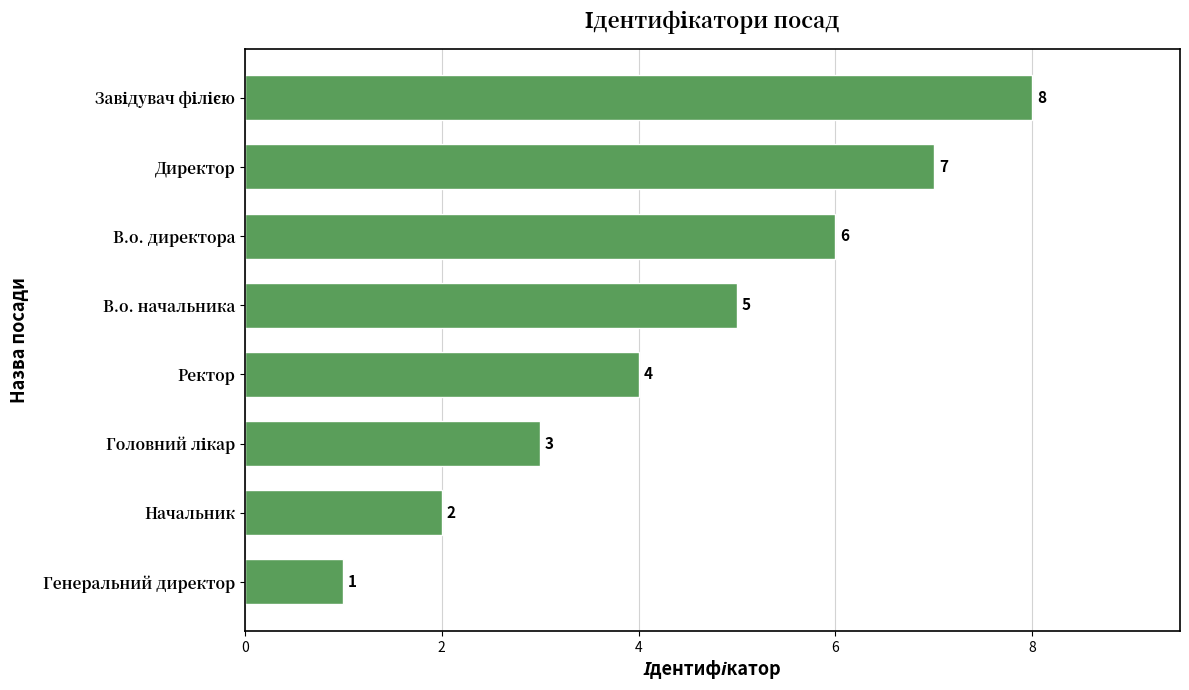

True or false: the data shows 5 at В.о. начальника.

True